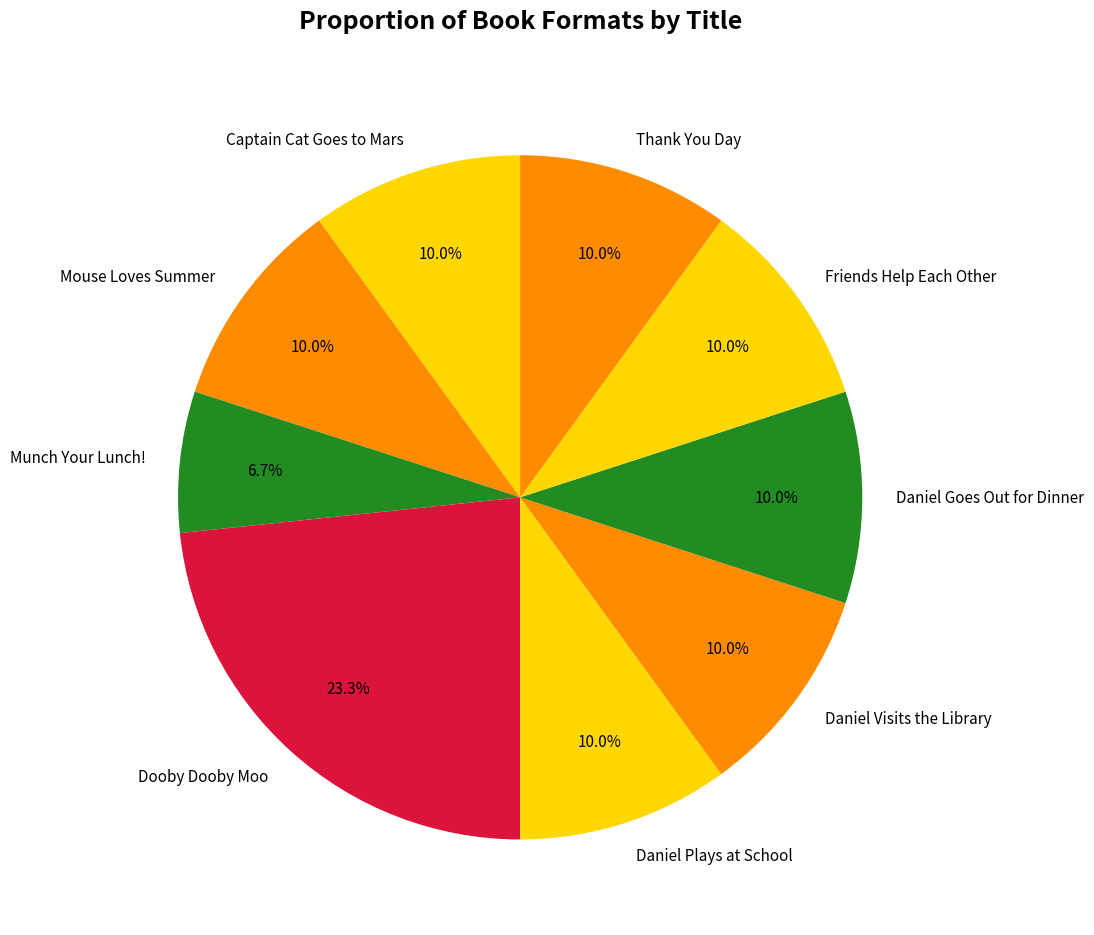

To the nearest percent, what portion does Daniel Goes Out for Dinner represent?

10%